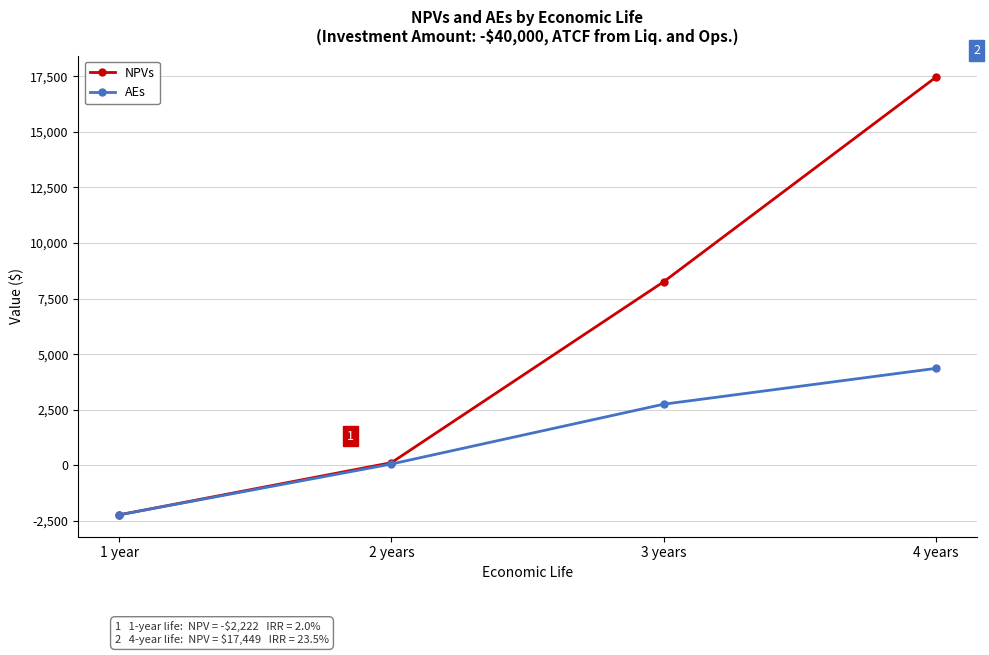

Which series changed the most between 3 years and 4 years?

NPVs